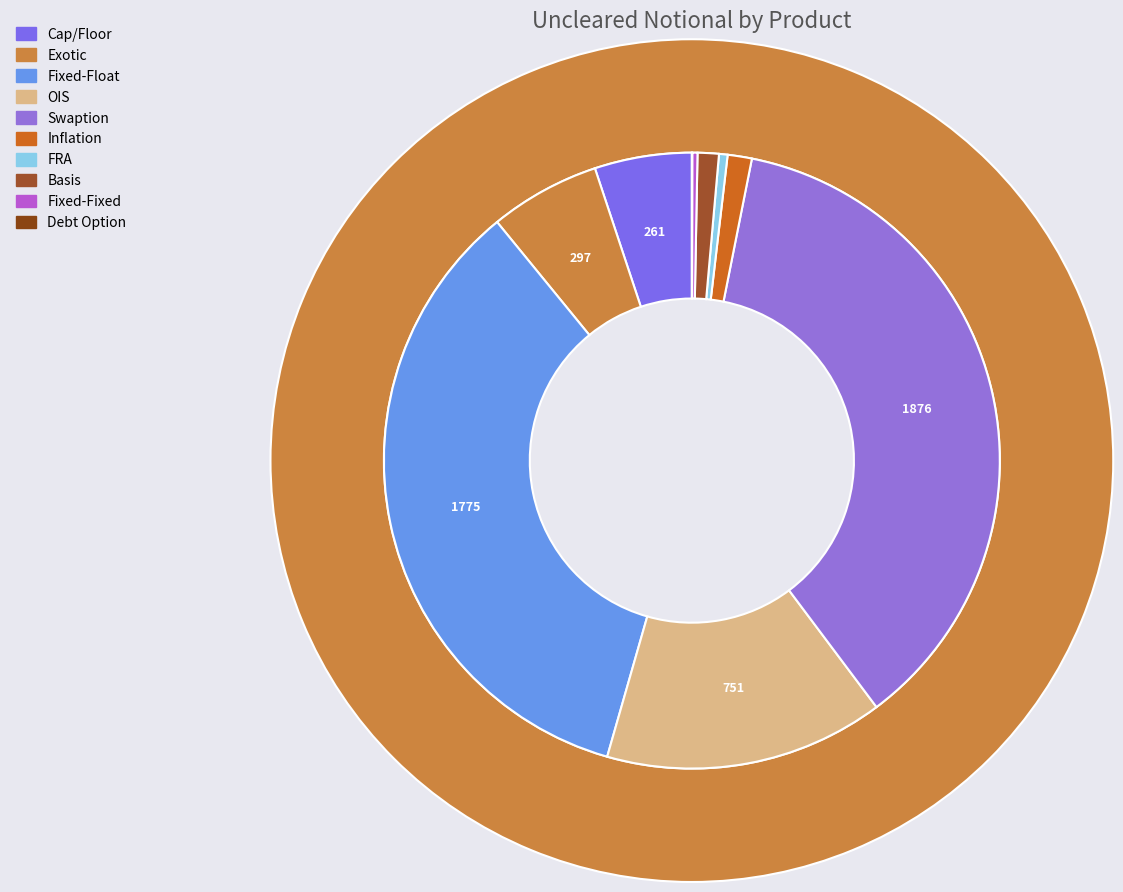

What is the change in value from Swaption to Basis?

-1819